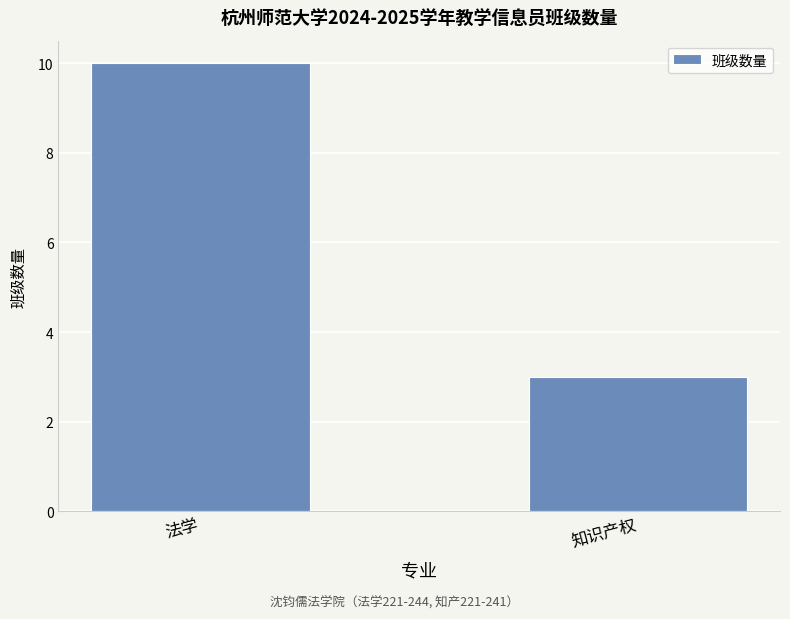

Approximately how many times larger is the value at 法学 compared to 知识产权?

3.3